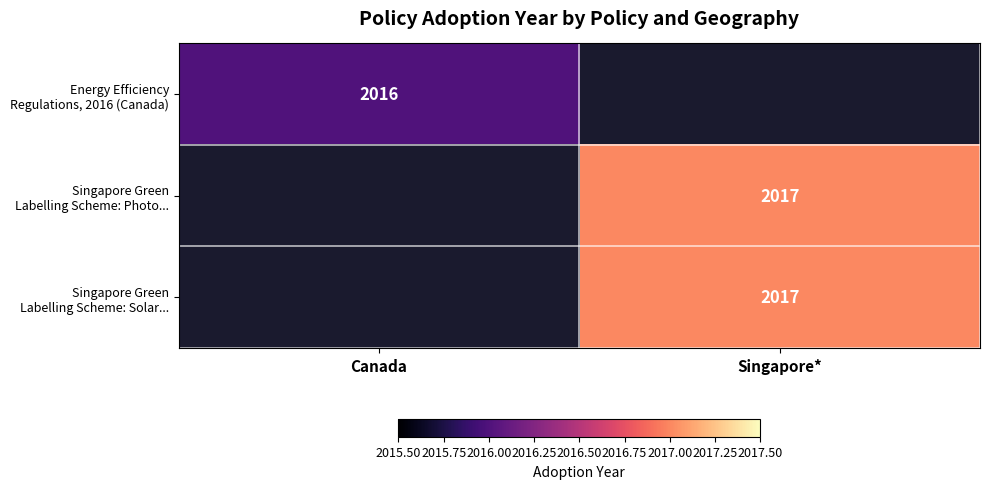

Rank the series by their maximum value, from lowest to highest.

Energy Efficiency Regulations, 2016 (Canada), Singapore Green Labelling Scheme: Photo..., Singapore Green Labelling Scheme: Solar...